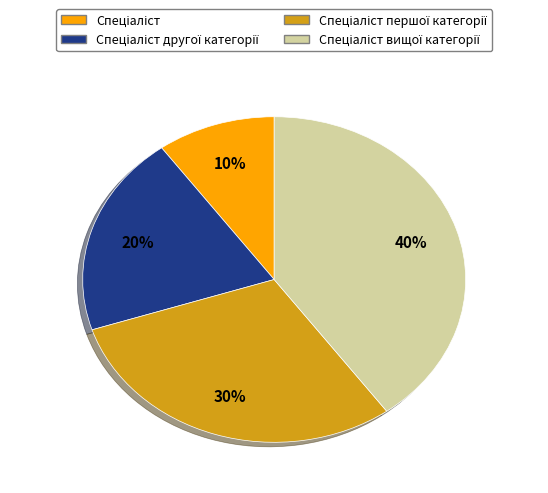

To the nearest percent, what is the average slice percentage?

25%